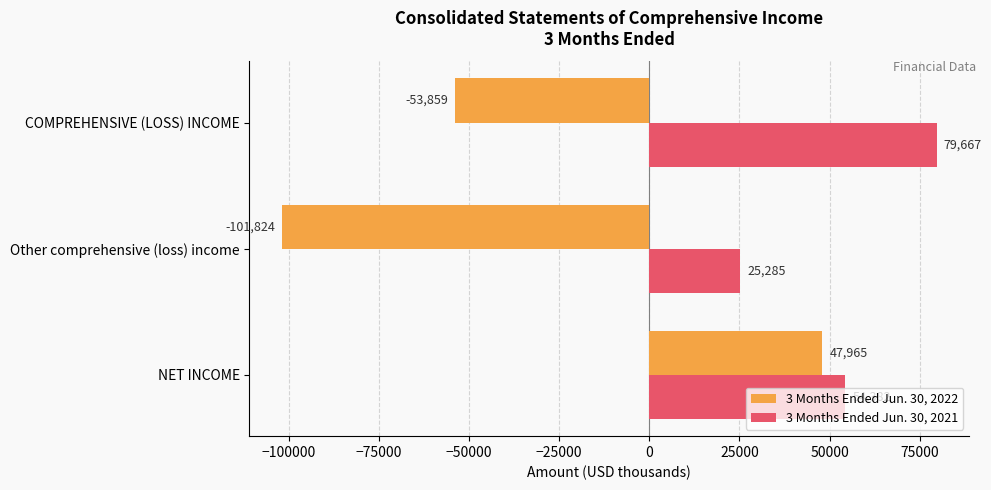

What is the sum of all 3 Months Ended Jun. 30, 2022 values?

-107718